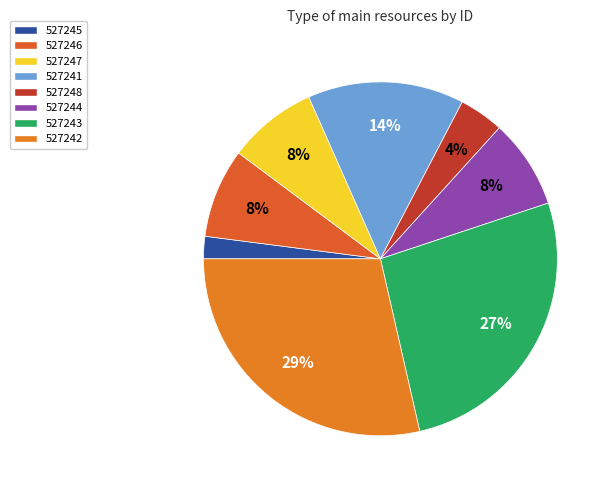

How many segments does this pie chart have?

8